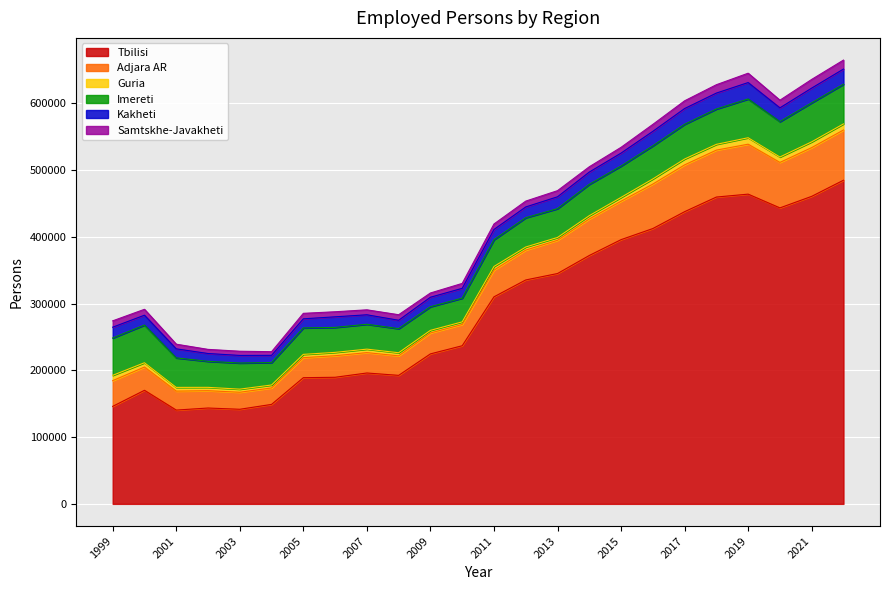

How many lines are shown in the chart?

6